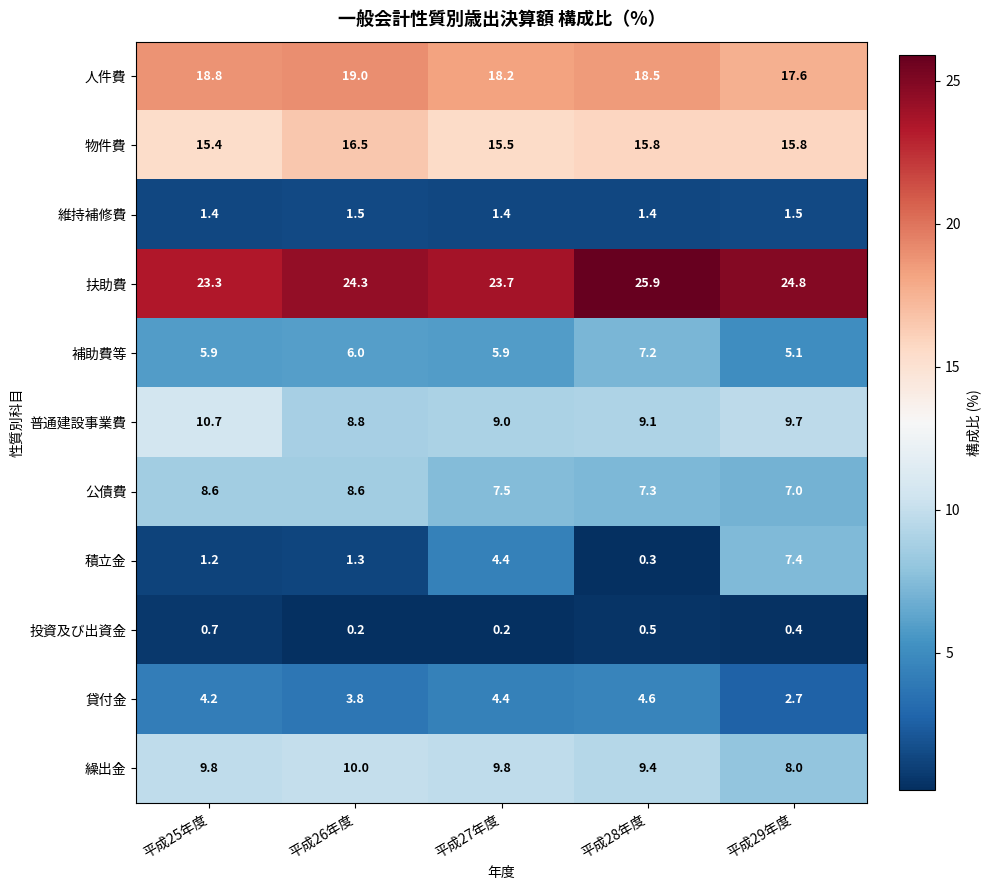

Rank the series by their maximum value, from lowest to highest.

投資及び出資金, 維持補修費, 貸付金, 補助費等, 積立金, 公債費, 繰出金, 普通建設事業費, 物件費, 人件費, 扶助費